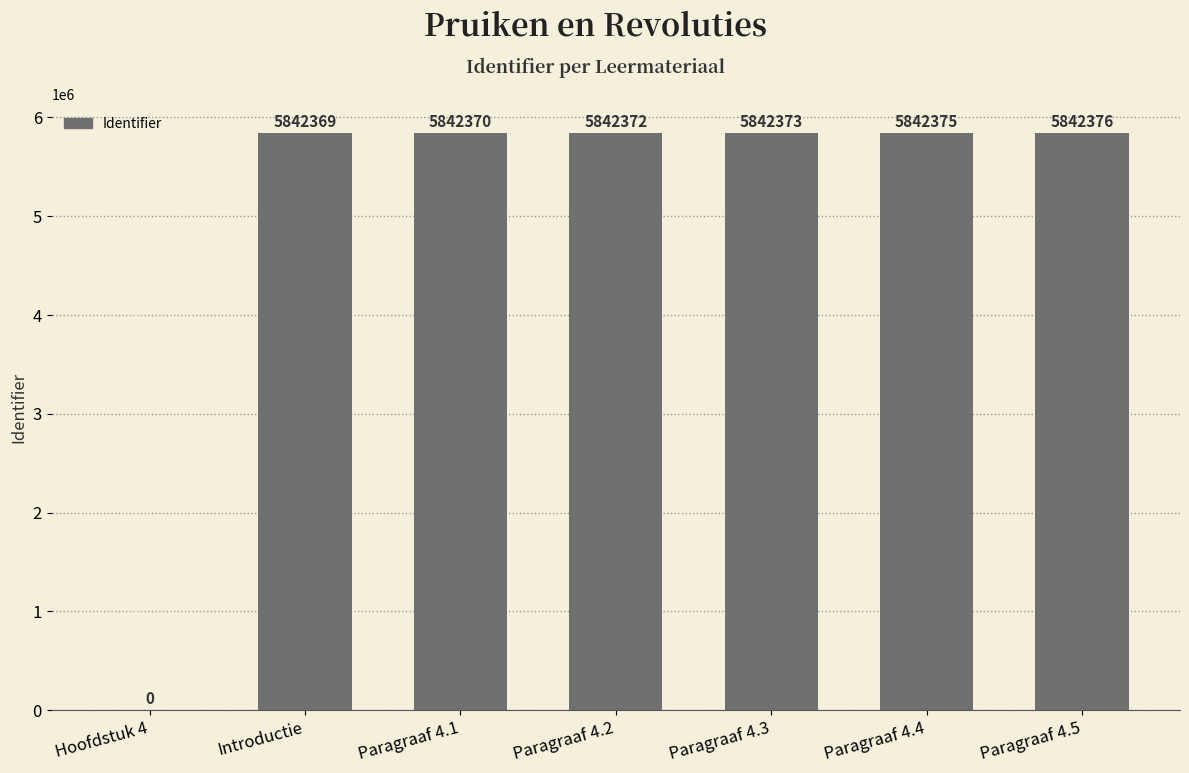

Between Paragraaf 4.1 and Paragraaf 4.2, which is larger?

Paragraaf 4.2